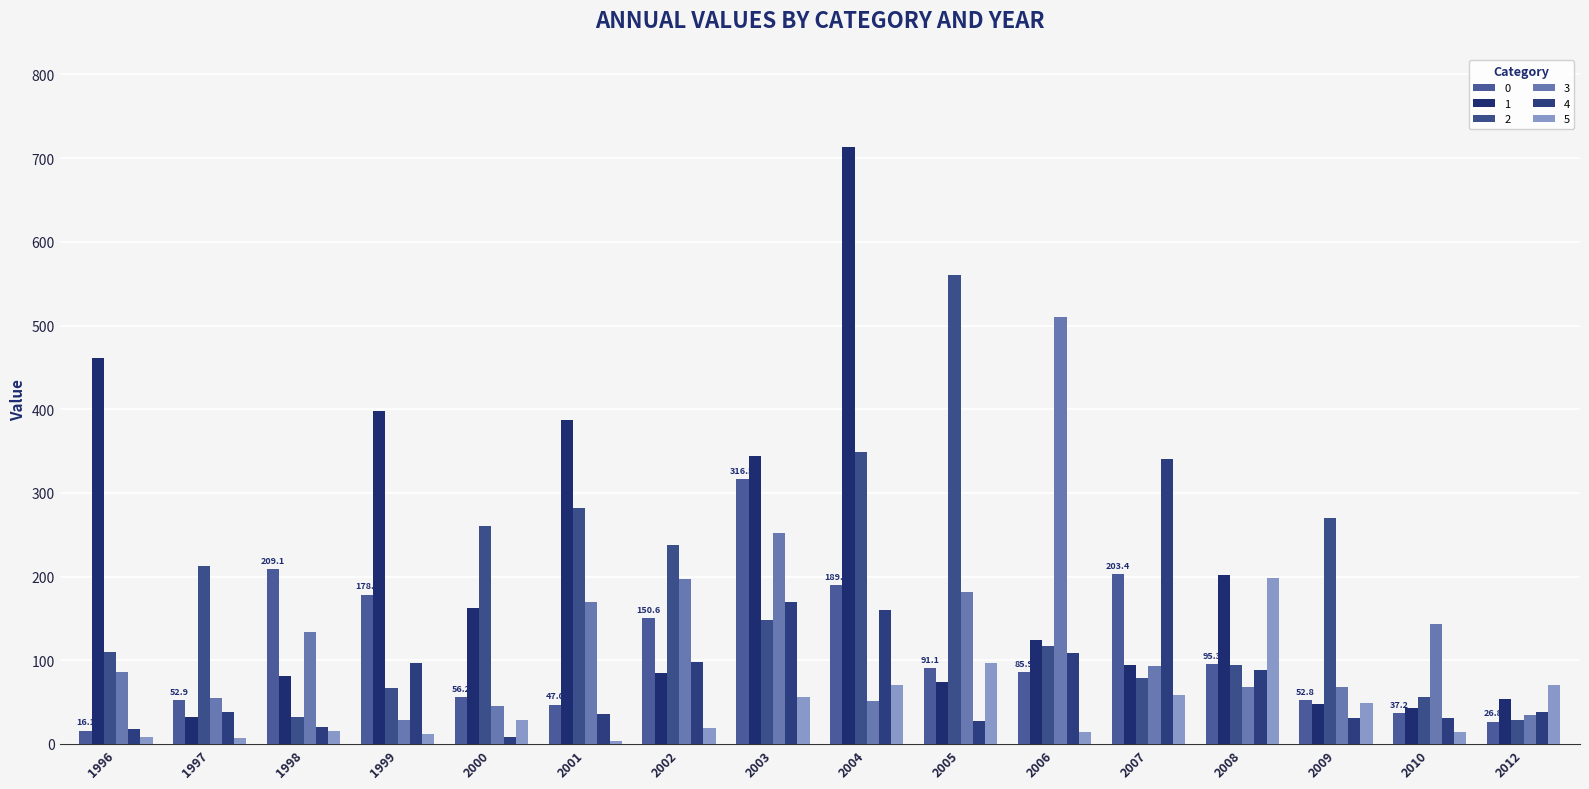

What is the average value of the 2 series?

181.5